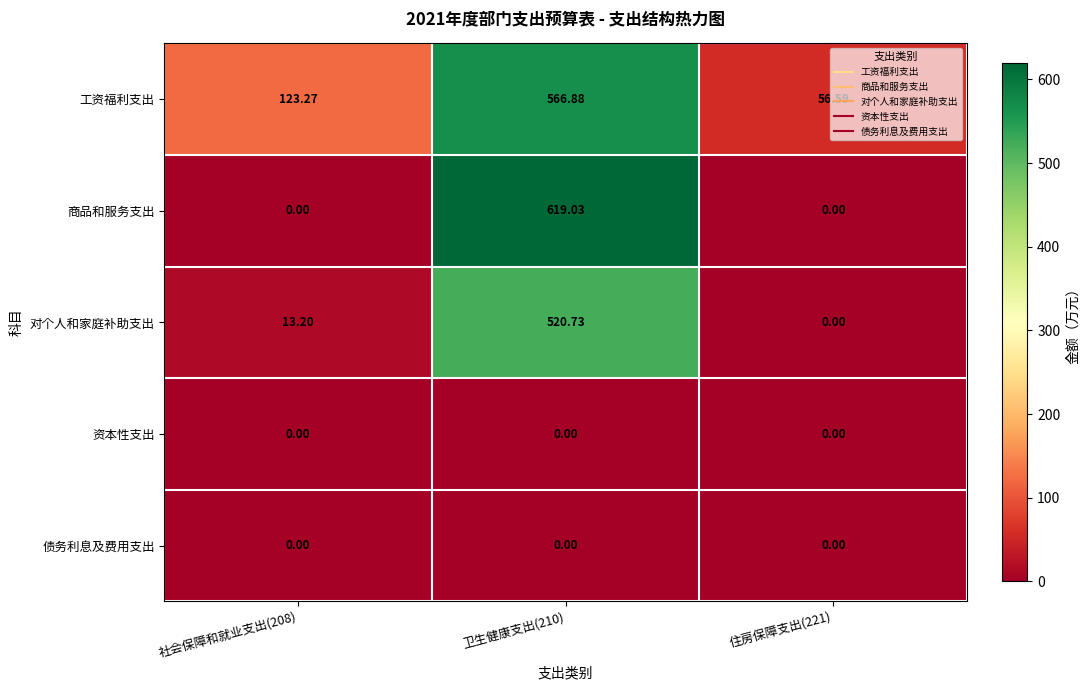

Which series has the largest total across all categories?

工资福利支出